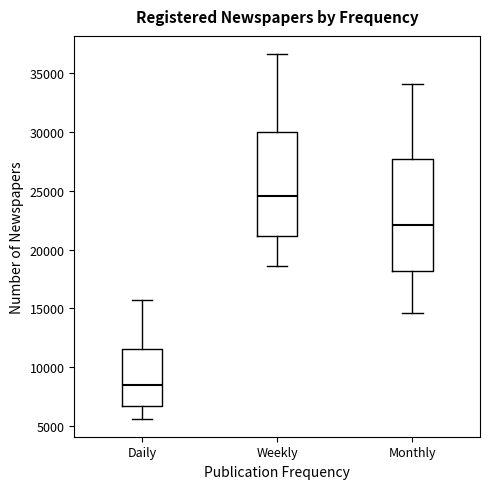

Which box has the lowest median line?

Daily